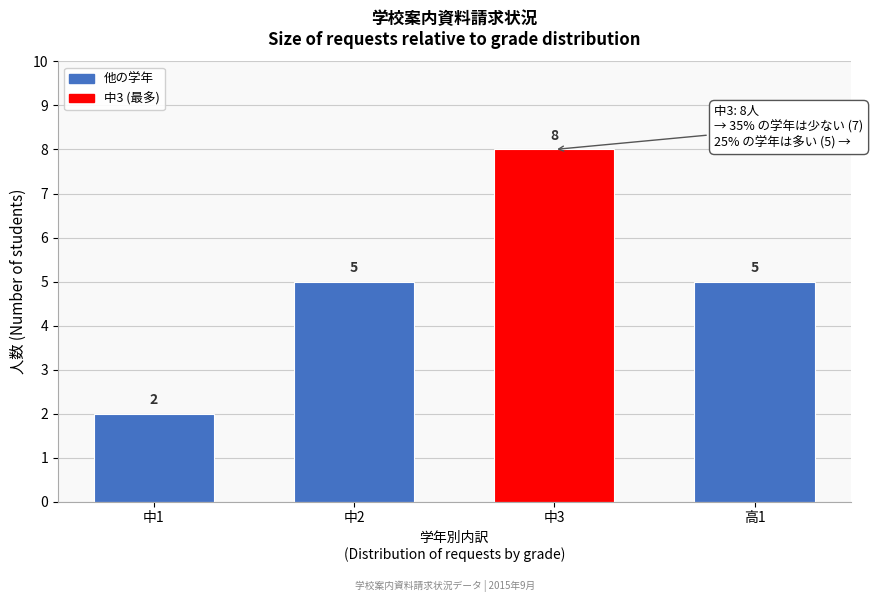

Reading right to left, extract all data points from this chart.

高1=5	中3=8	中2=5	中1=2